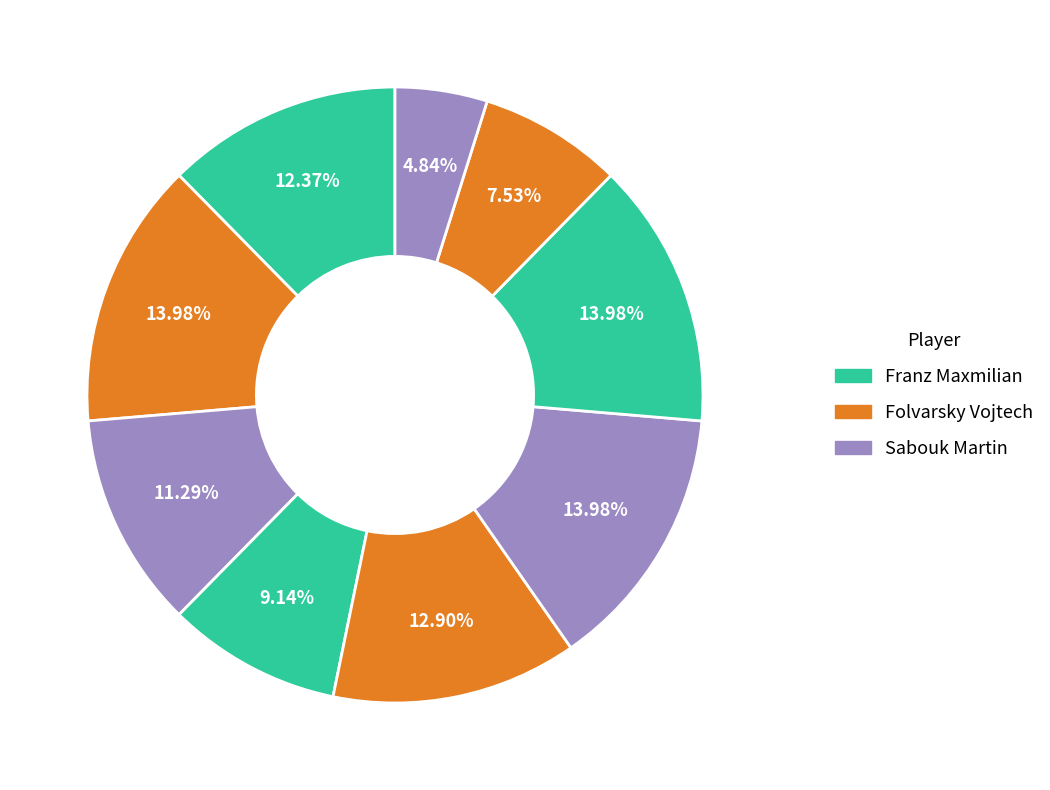

How many slices are in this pie chart?

9